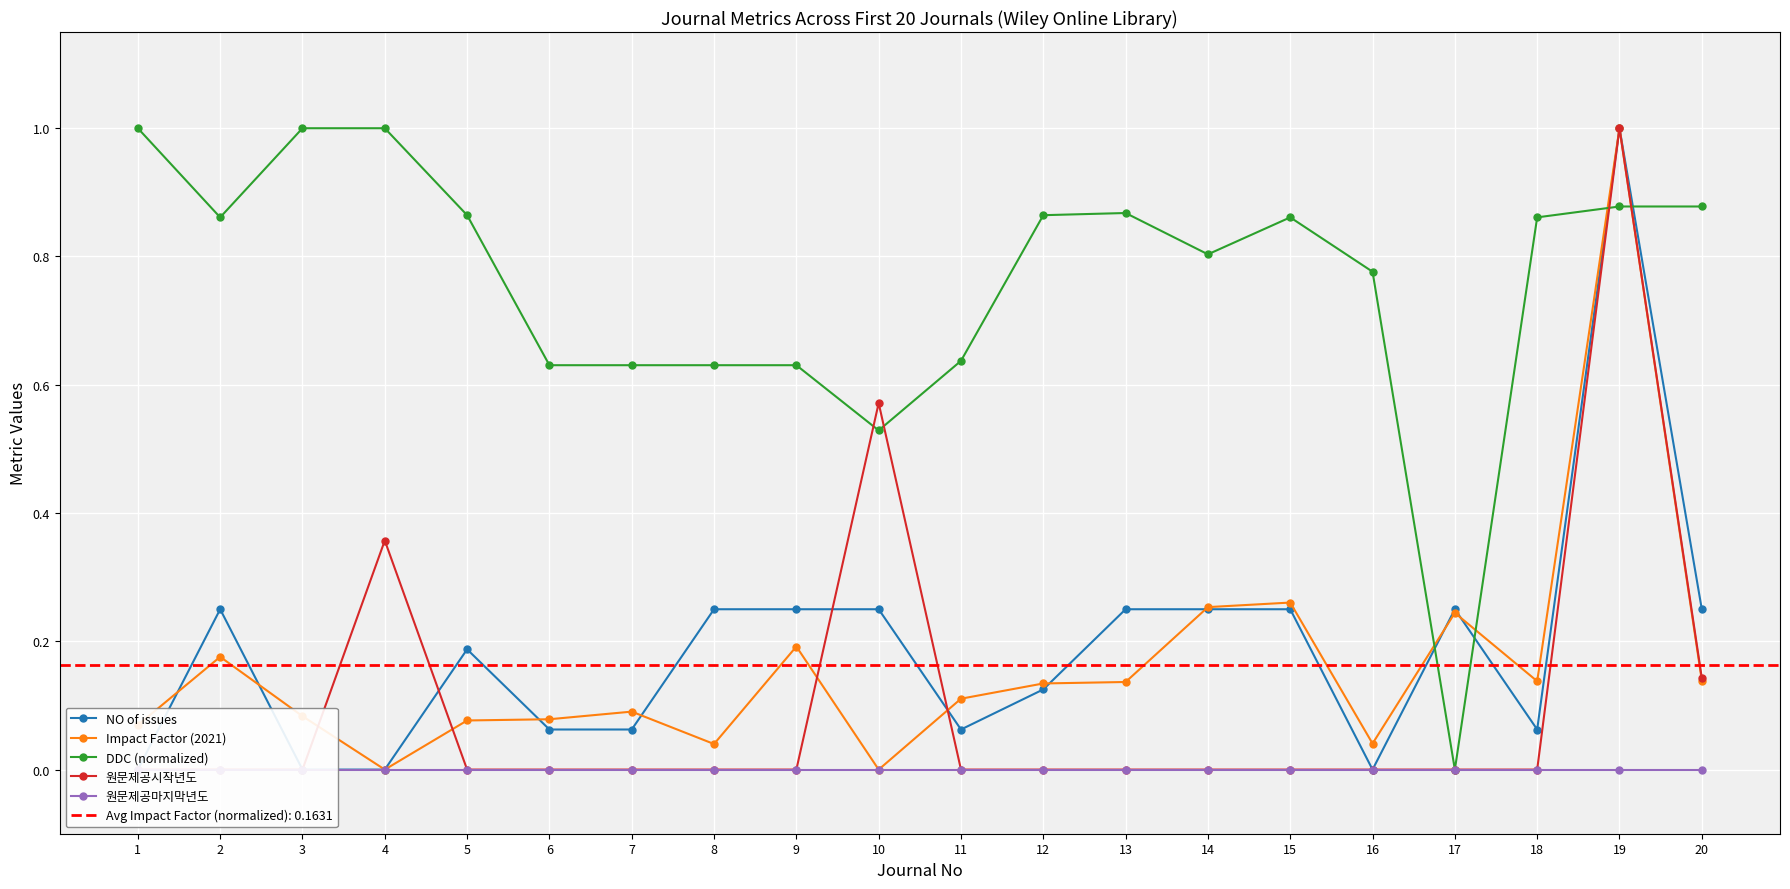

Between 7 and 16, which series saw the biggest shift?

DDC (normalized)